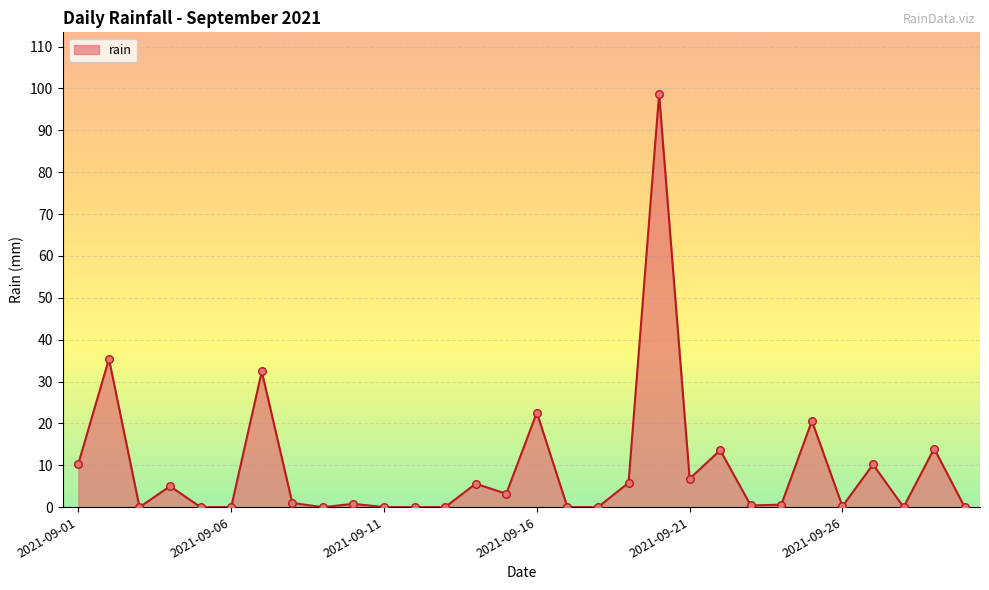

What is the difference between the maximum and minimum values?

98.6